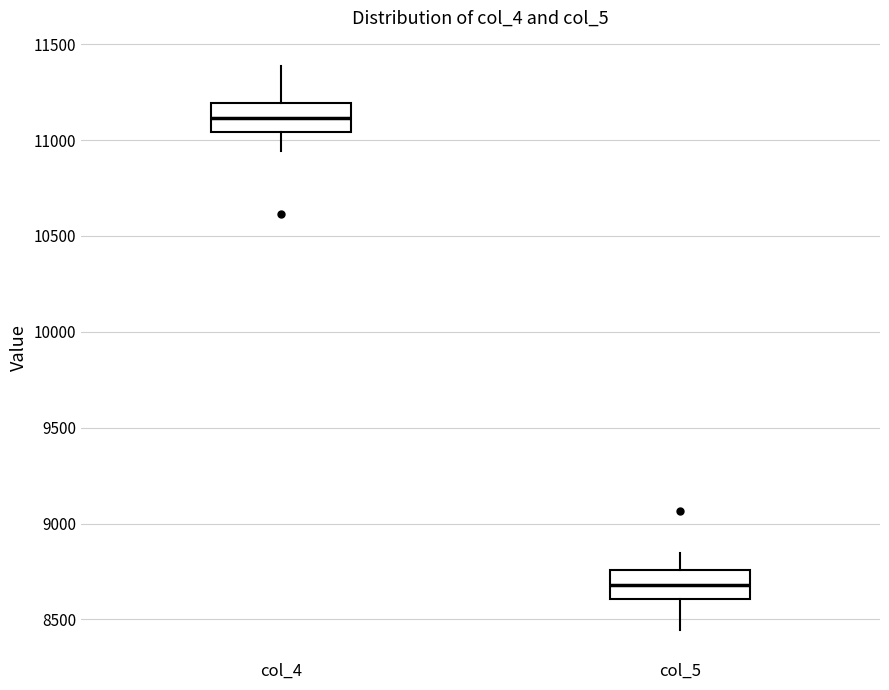

Reading left to right, transcribe this box plot: for each box, give where its median line is, the range the box spans, and where its two whiskers end, as read against the y-axis. The values are not printed on the chart, so give them approximately, as read against the axis.

col_4: median 11100, box 11050 to 11200, whiskers 10950 to 11400
col_5: median 8700, box 8600 to 8750, whiskers 8450 to 8850